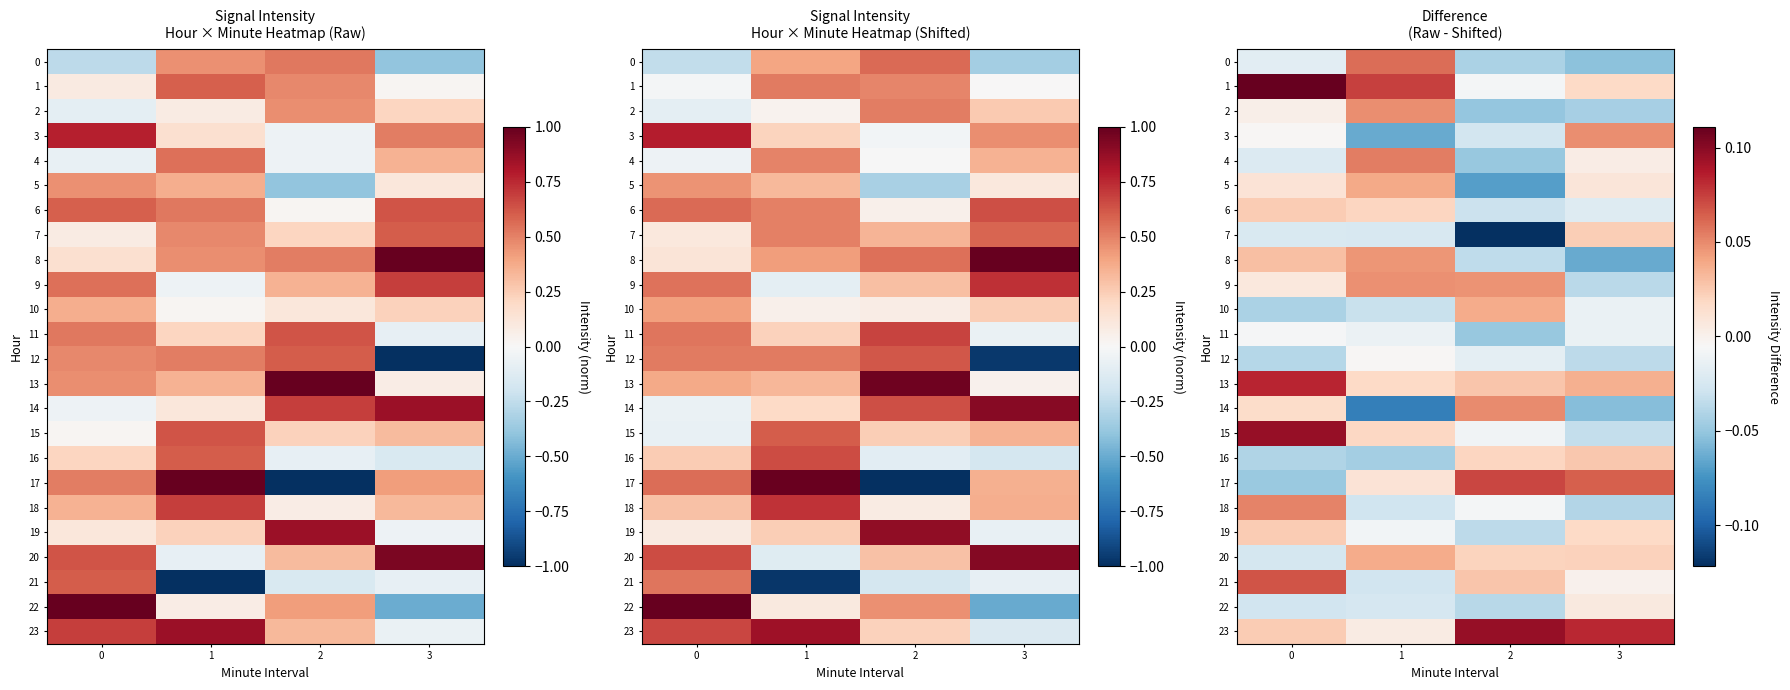

What is the total value across all series at 2?

-0.2